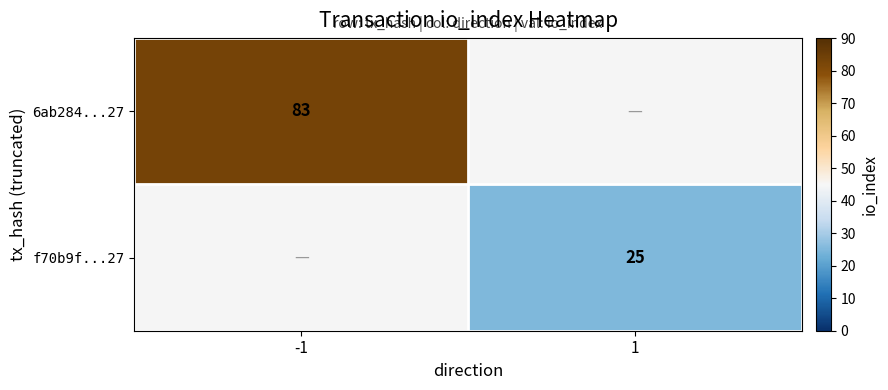

Is the value of 6ab284...27 at -1 greater than the value of f70b9f...27 at 1?

Yes